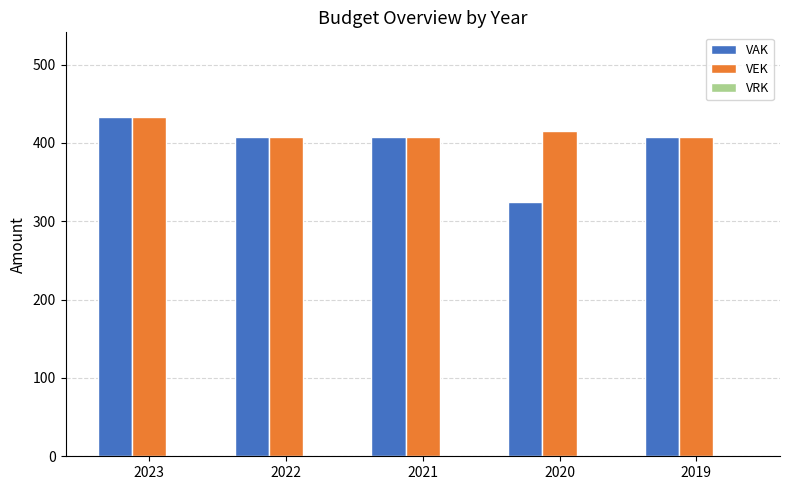

Which series has the widest spread of values?

VAK